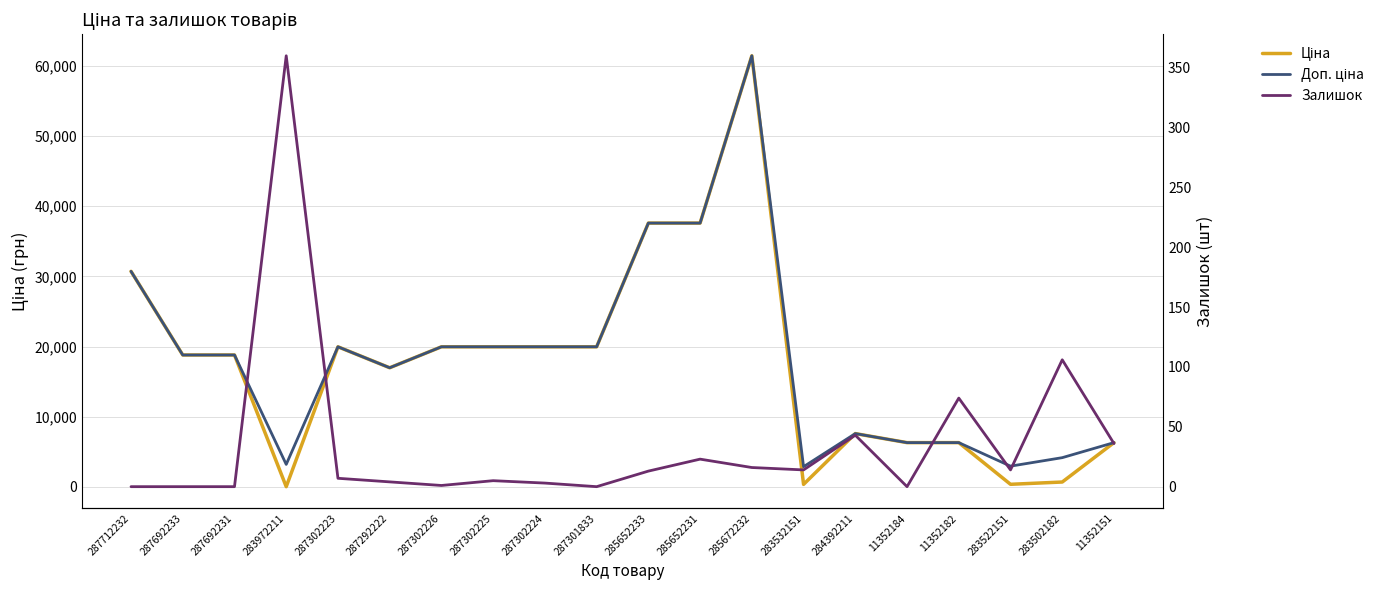

True or false: Залишок has a value of 117.0 at 11352182.

False